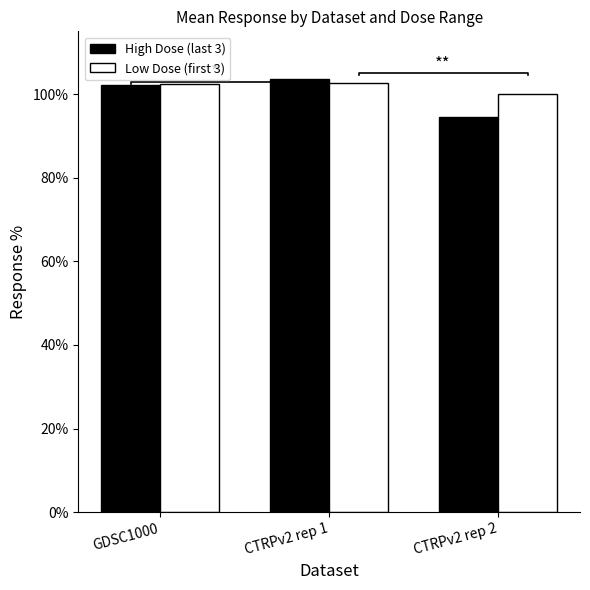

The value of High Dose (last 3) at CTRPv2 rep 2 is 94.5. True or false?

True